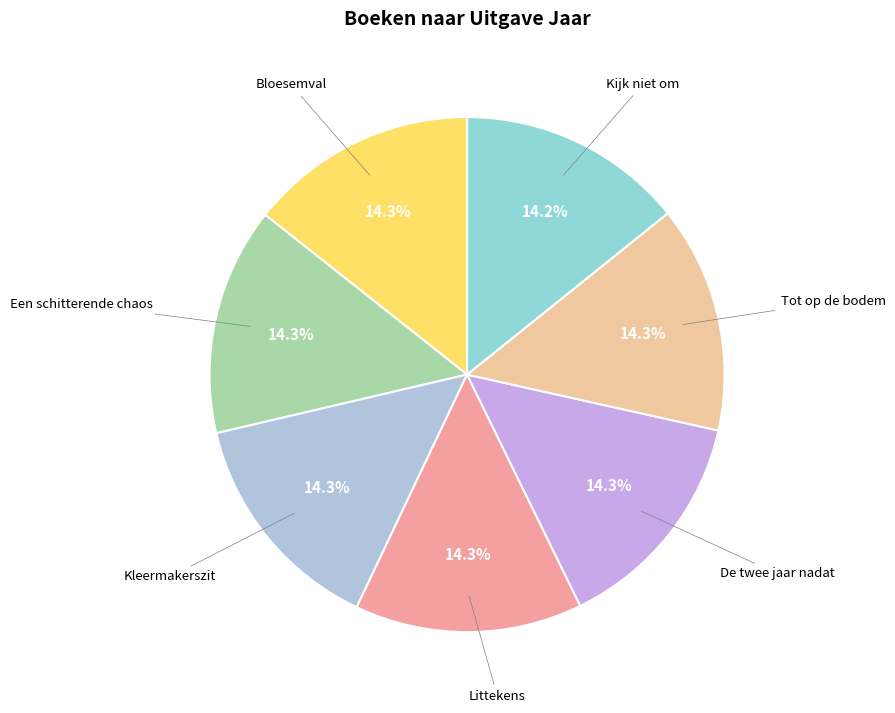

Count the number of slices in the pie.

7